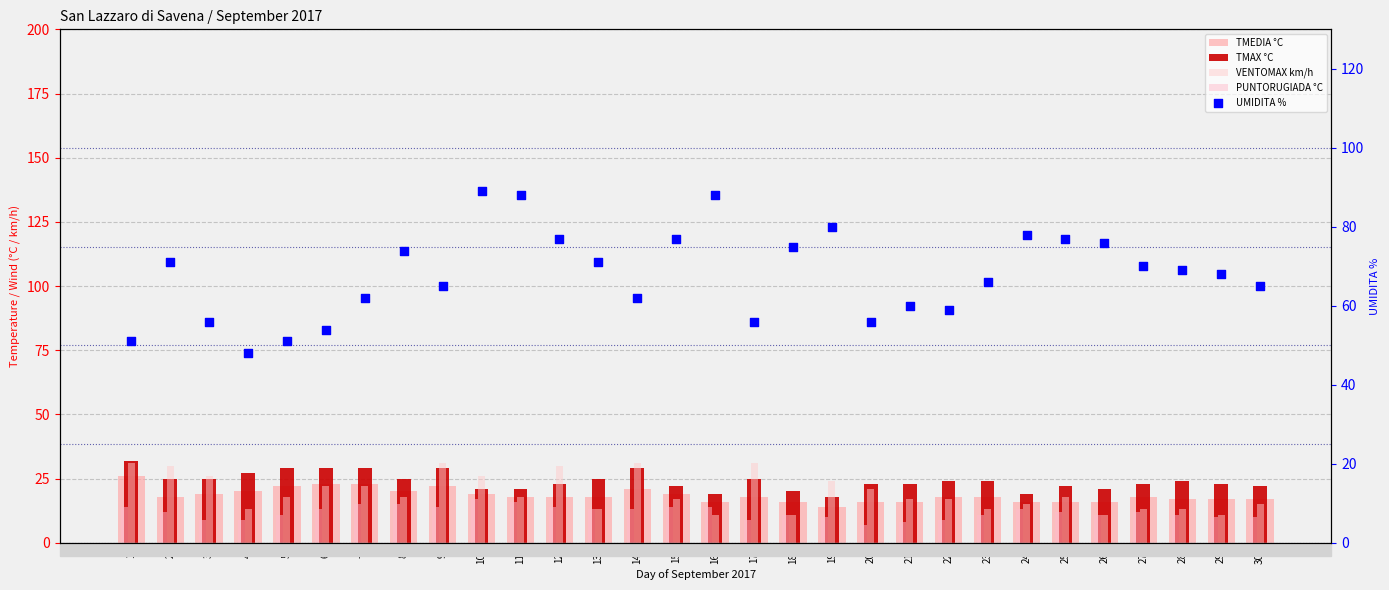

Which series has the widest spread of Y values?

UMIDITA %